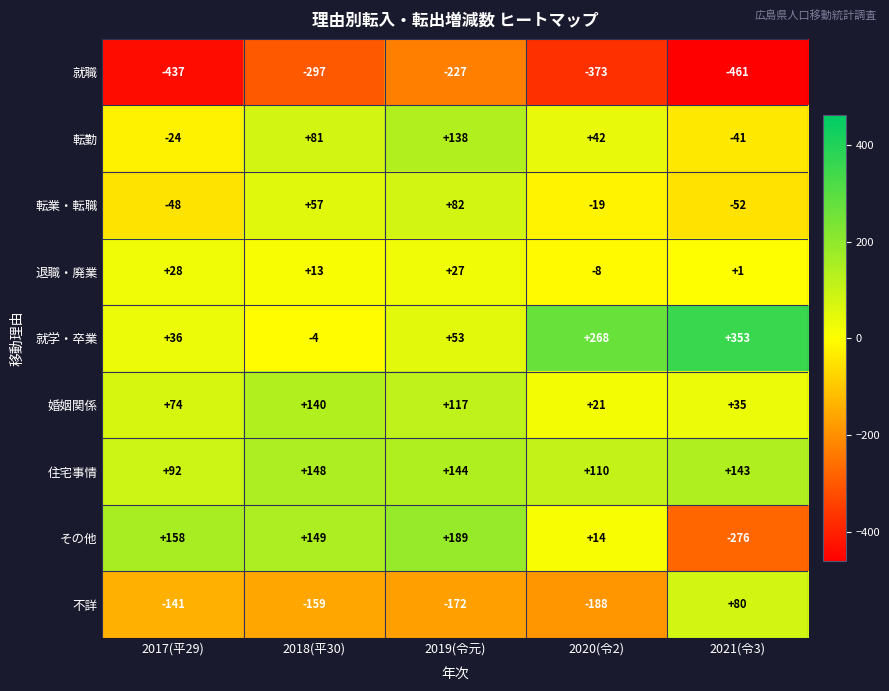

The 転勤 series shows 68 at 2020(令2). True or false?

False